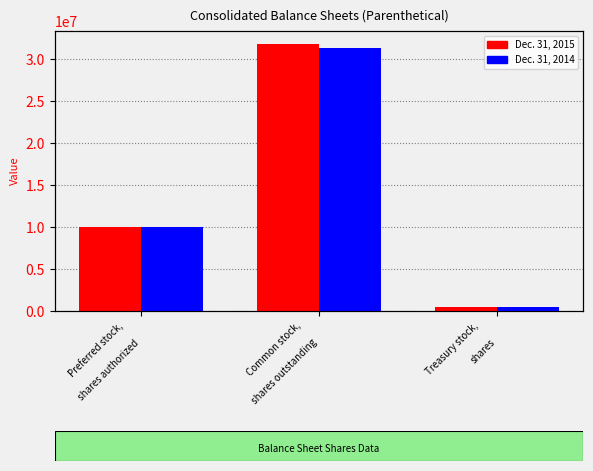

What is the difference between the maximum and second lowest values in the Dec. 31, 2015 series?

21779000